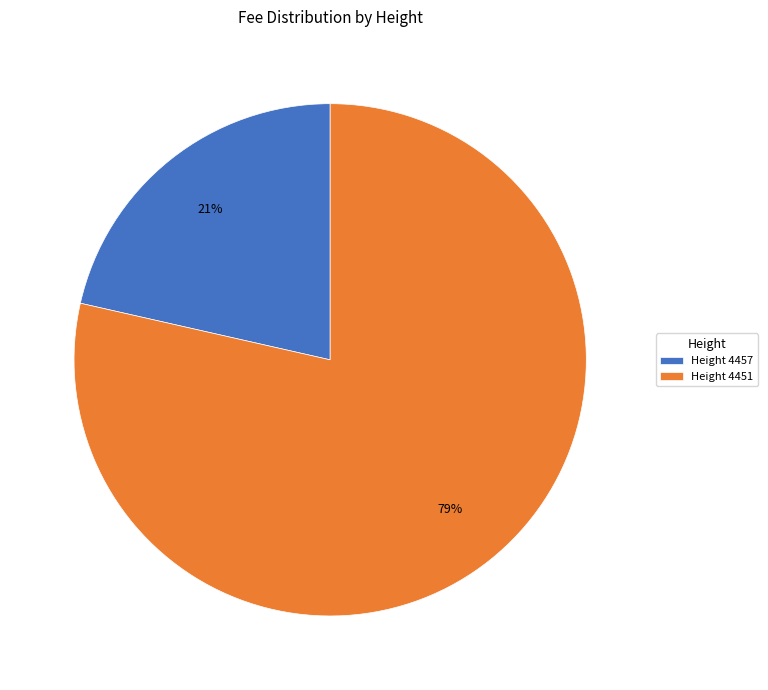

Is there any slice that represents more than half of the pie?

Yes